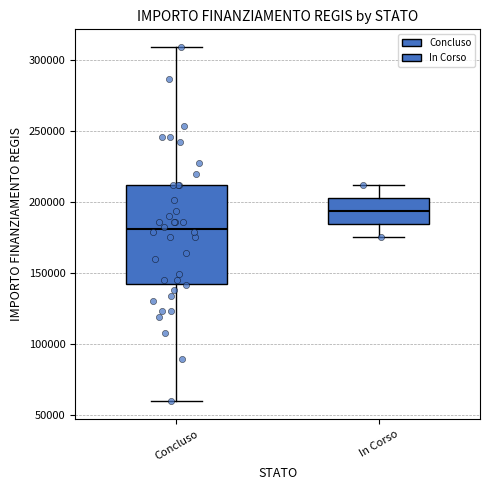

Reading left to right, read every box against the y-axis: the position of its median line, the range the box covers, and the ends of its whiskers. The values are not printed on the chart, so give them approximately, as read against the axis.

Concluso: median 180000, box 145000 to 210000, whiskers 60000 to 310000
In Corso: median 195000, box 185000 to 205000, whiskers 175000 to 210000